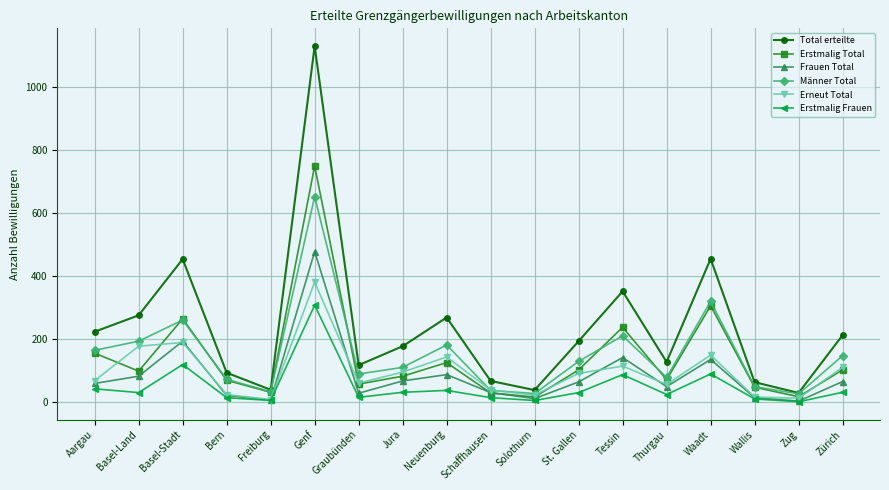

Where is Frauen Total nearest to the value 240?

Basel-Stadt